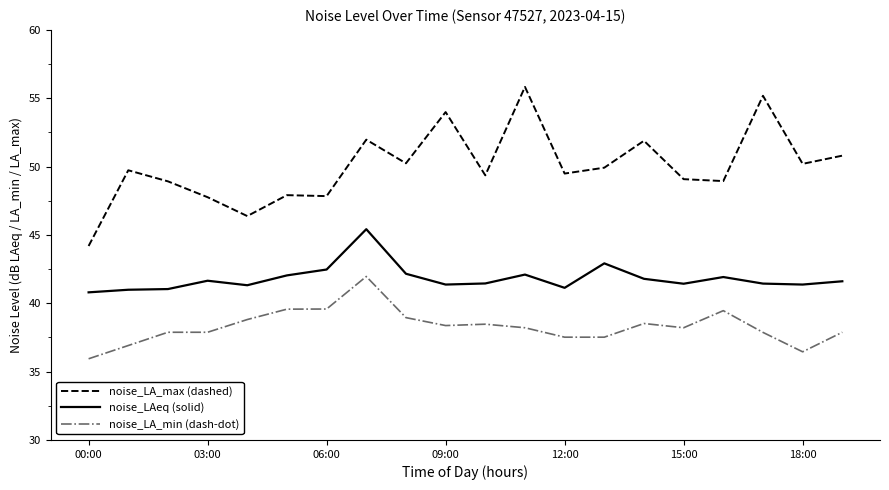

What is the highest value of the noise_LA_max (dashed) series?

55.8